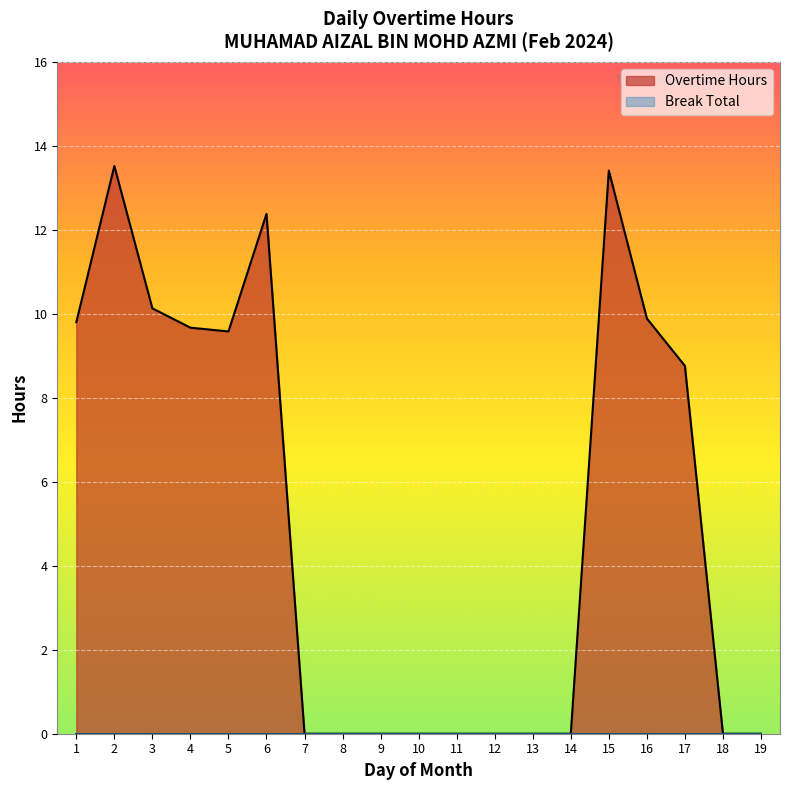

What is the total value across all series at 4?

9.7